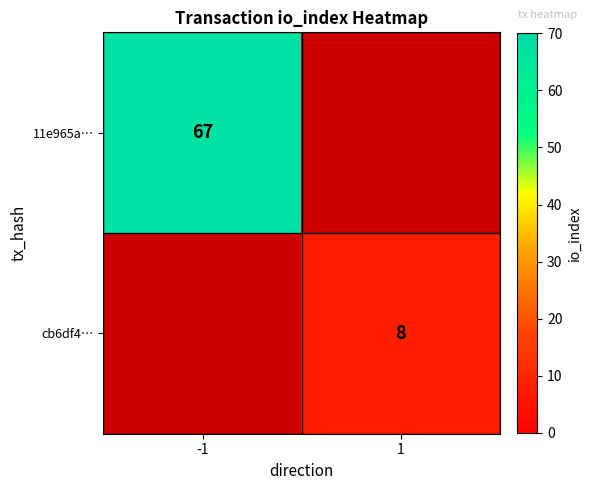

True or false: 11e965a… has a value of 31 at -1.

False